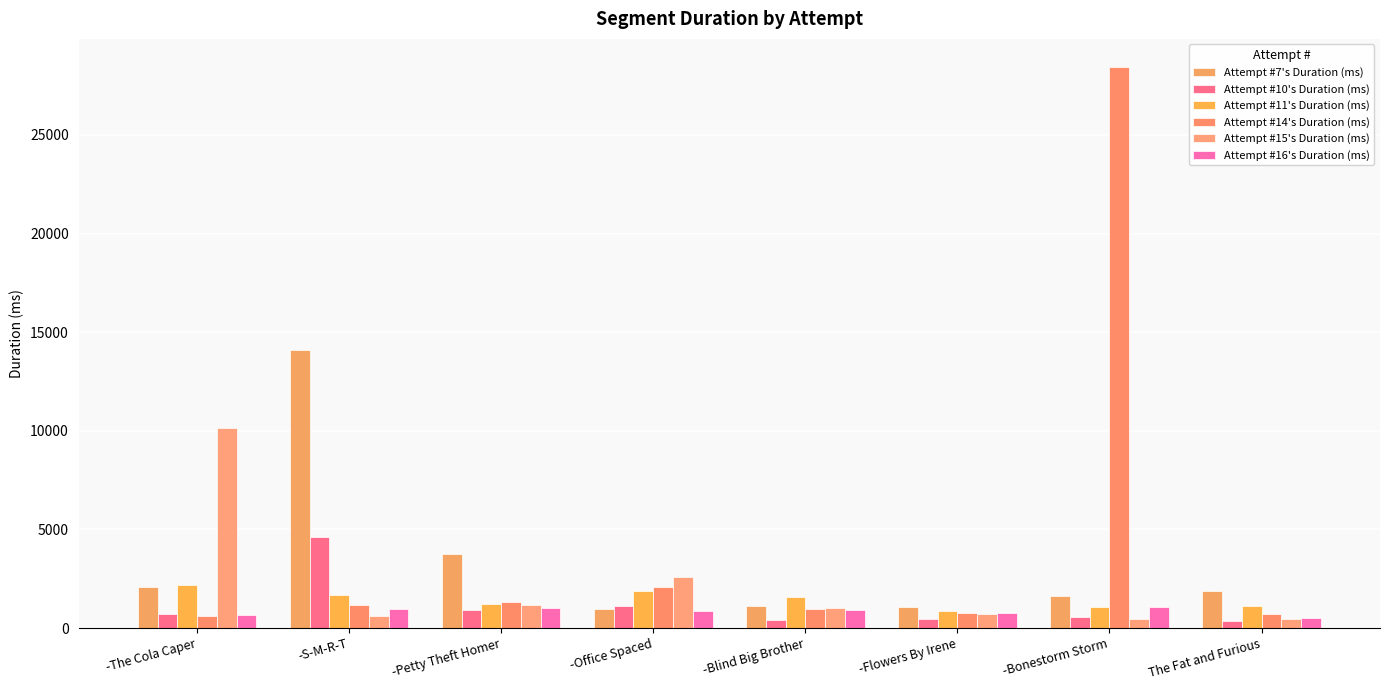

Reading left to right, extract all data points from this chart.

Attempt #7's Duration (ms): -The Cola Caper=2089	-S-M-R-T=14086	-Petty Theft Homer=3753	-Office Spaced=982	-Blind Big Brother=1095	-Flowers By Irene=1060	-Bonestorm Storm=1640	The Fat and Furious=1875
Attempt #10's Duration (ms): -The Cola Caper=687	-S-M-R-T=4616	-Petty Theft Homer=936	-Office Spaced=1121	-Blind Big Brother=430	-Flowers By Irene=456	-Bonestorm Storm=562	The Fat and Furious=341
Attempt #11's Duration (ms): -The Cola Caper=2190	-S-M-R-T=1671	-Petty Theft Homer=1208	-Office Spaced=1887	-Blind Big Brother=1553	-Flowers By Irene=862	-Bonestorm Storm=1084	The Fat and Furious=1115
Attempt #14's Duration (ms): -The Cola Caper=608	-S-M-R-T=1176	-Petty Theft Homer=1295	-Office Spaced=2069	-Blind Big Brother=986	-Flowers By Irene=784	-Bonestorm Storm=28449	The Fat and Furious=710
Attempt #15's Duration (ms): -The Cola Caper=10164	-S-M-R-T=632	-Petty Theft Homer=1143	-Office Spaced=2586	-Blind Big Brother=1004	-Flowers By Irene=720	-Bonestorm Storm=434	The Fat and Furious=456
Attempt #16's Duration (ms): -The Cola Caper=655	-S-M-R-T=986	-Petty Theft Homer=1037	-Office Spaced=839	-Blind Big Brother=928	-Flowers By Irene=775	-Bonestorm Storm=1063	The Fat and Furious=517